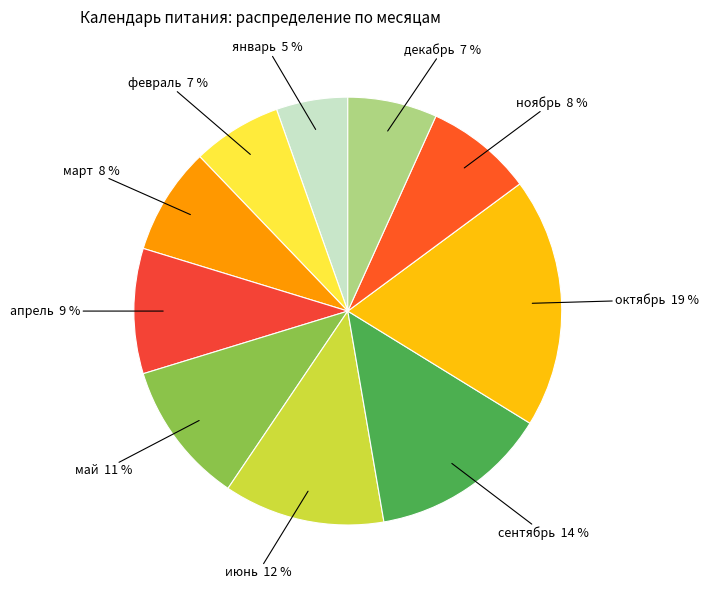

How many segments does this pie chart have?

10